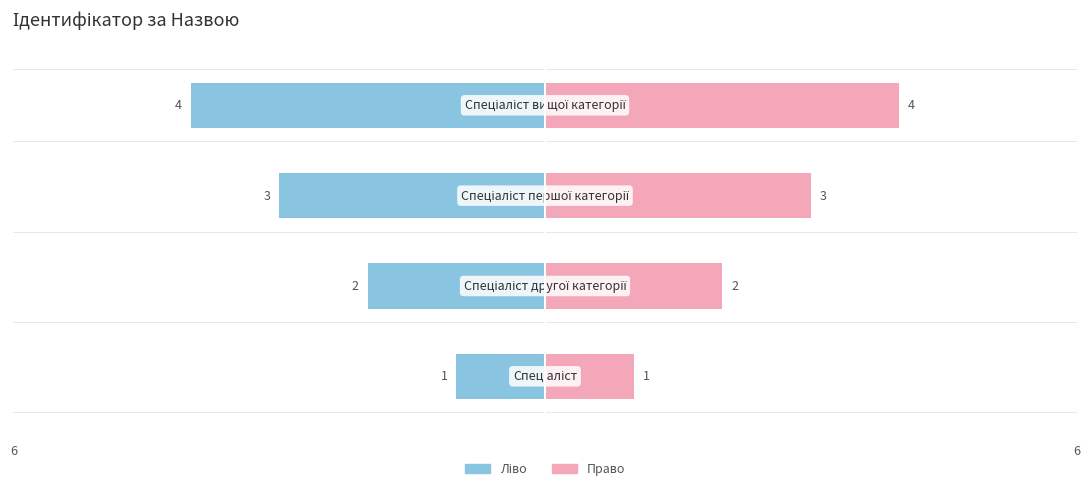

Reading right to left, transcribe all the data shown in this chart.

4	3	2	1